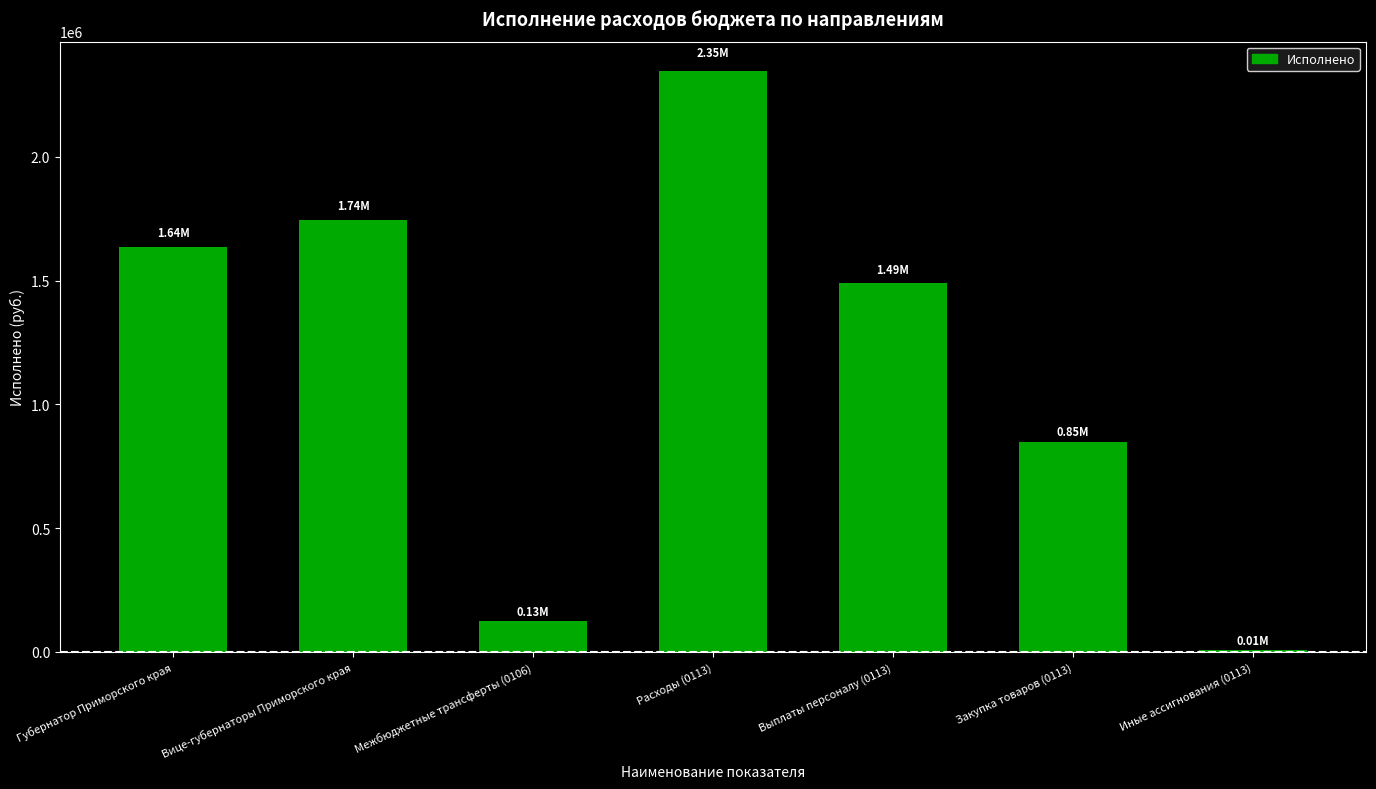

What is the value of the 2nd bar from the left?

1743212.9